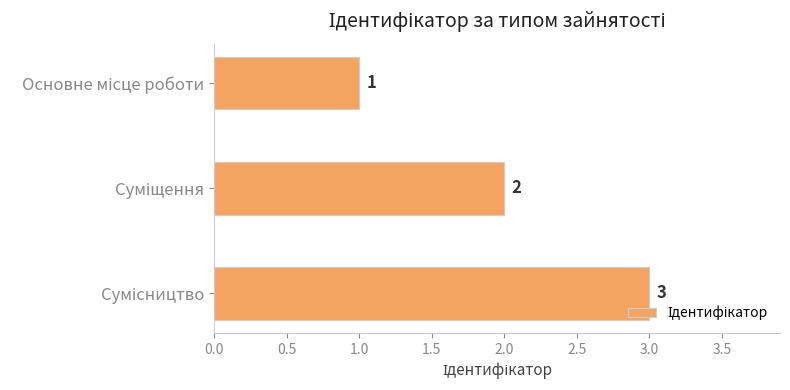

Count the values in the range 1 to 3.

3